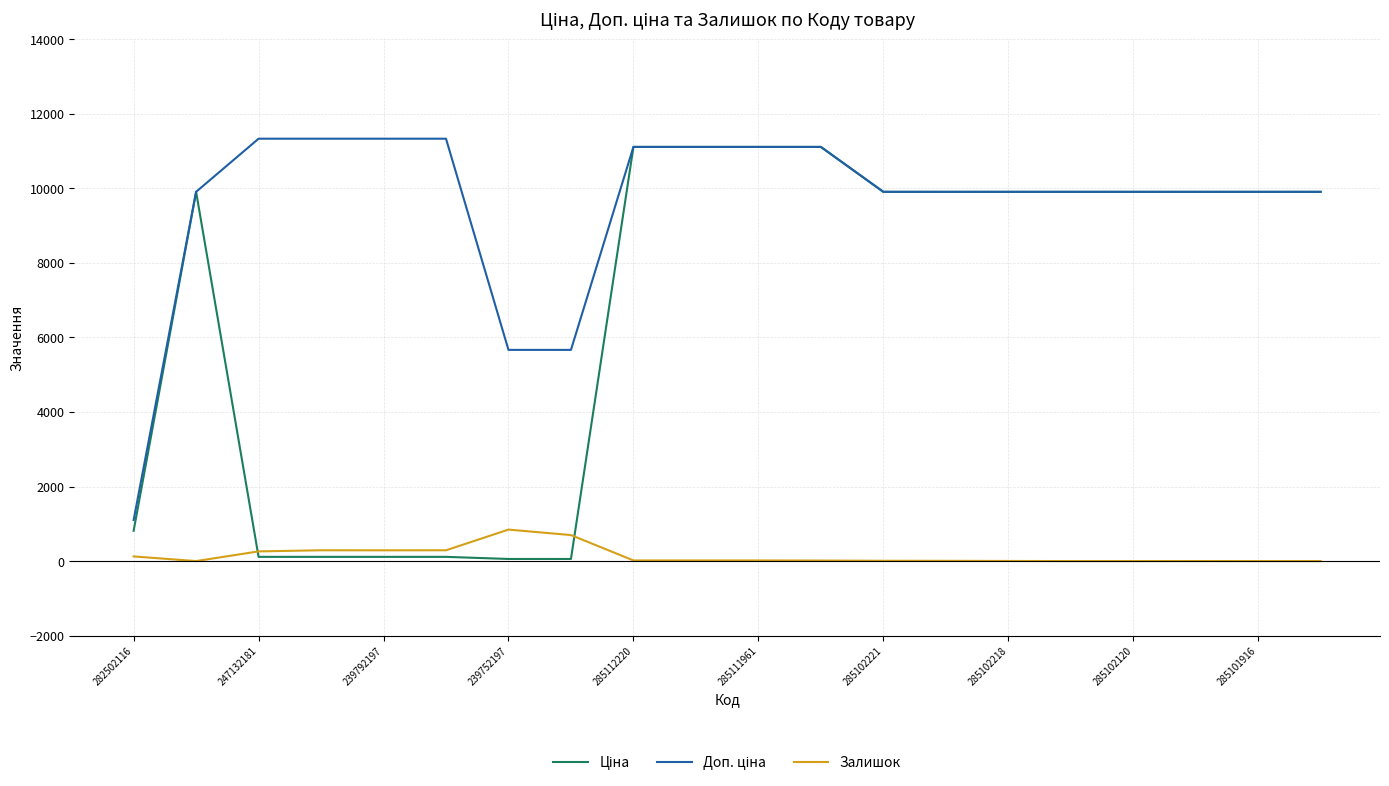

What is the maximum value shown in the chart?

11334.0